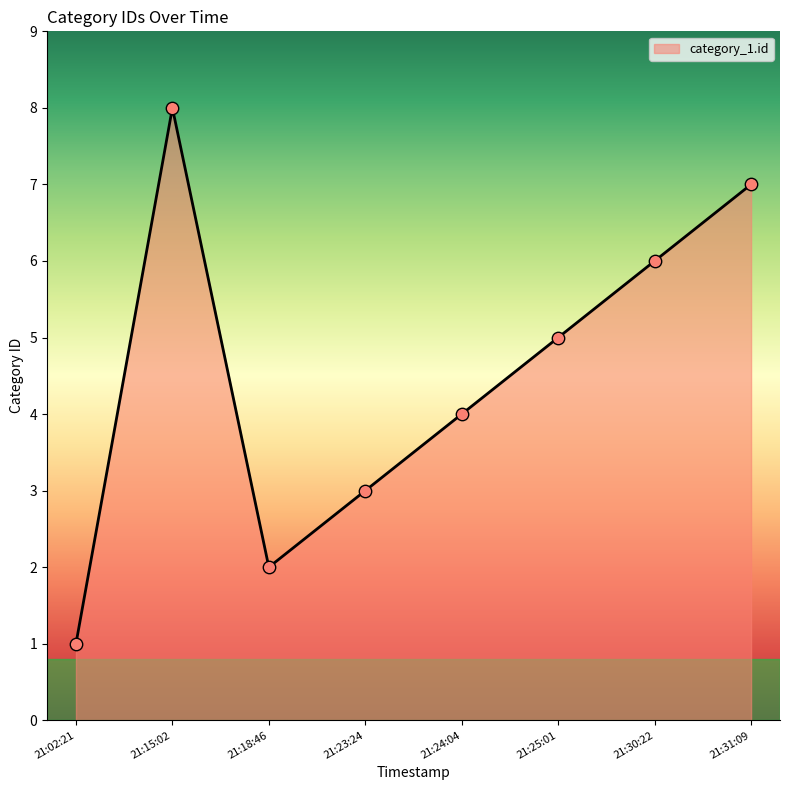

Between 21:15:02 and 21:02:21, which is larger?

21:15:02